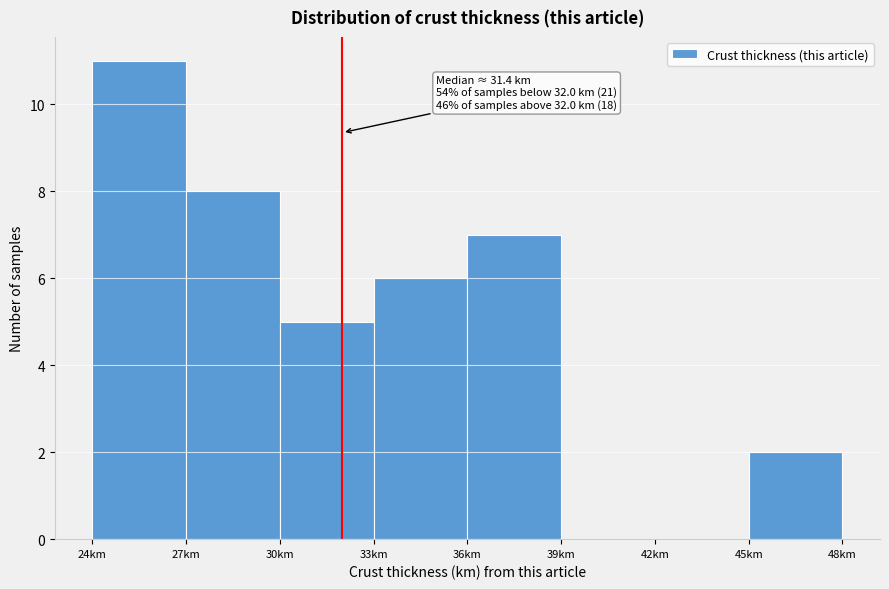

Which range on the x-axis has the tallest bar?

24 to 27